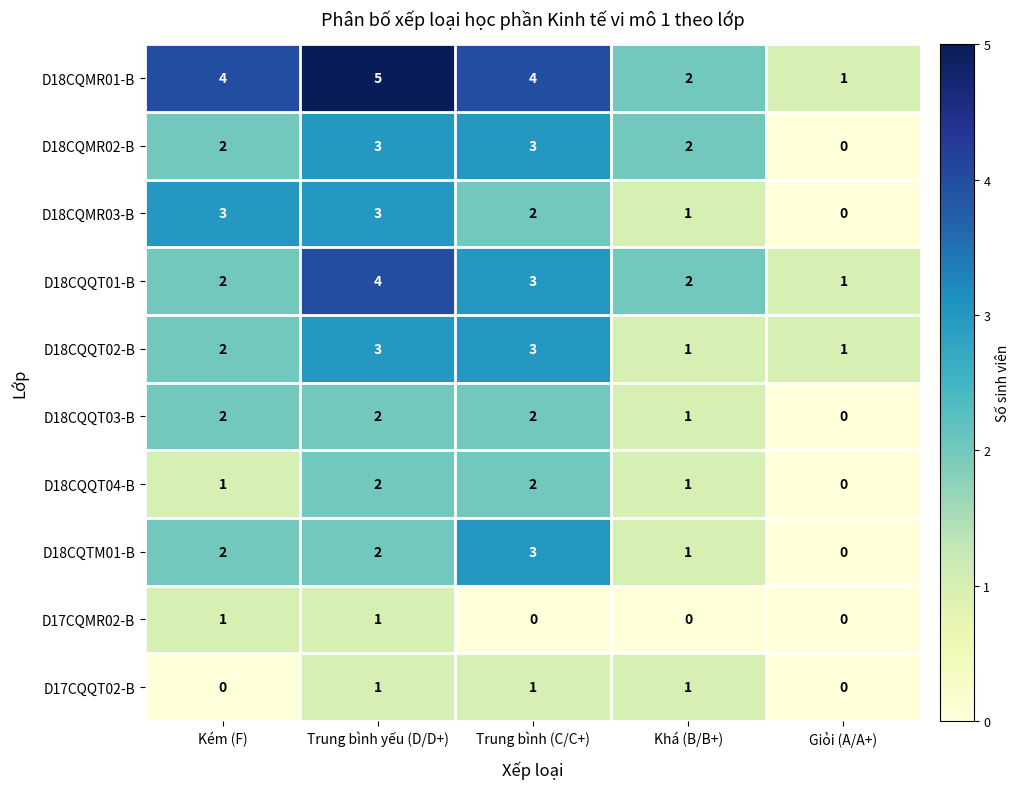

At which label does D18CQMR03-B first exceed 2?

Kém (F)